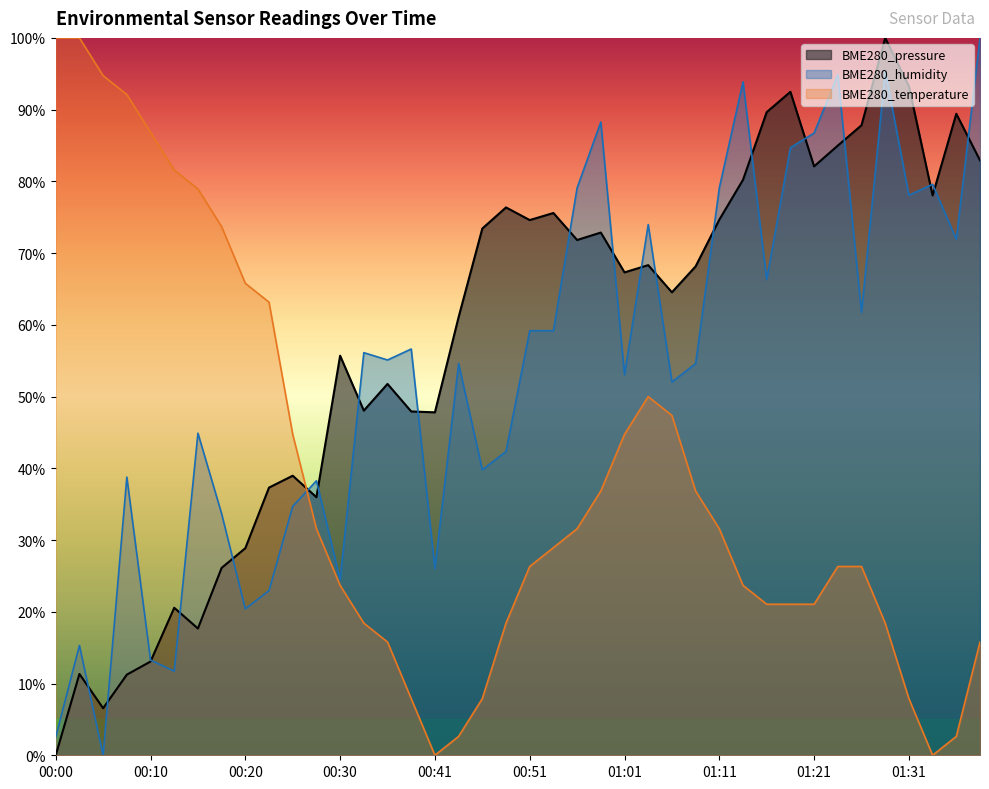

Where do BME280_temperature and BME280_pressure first cross each other?

00:25 and 00:28